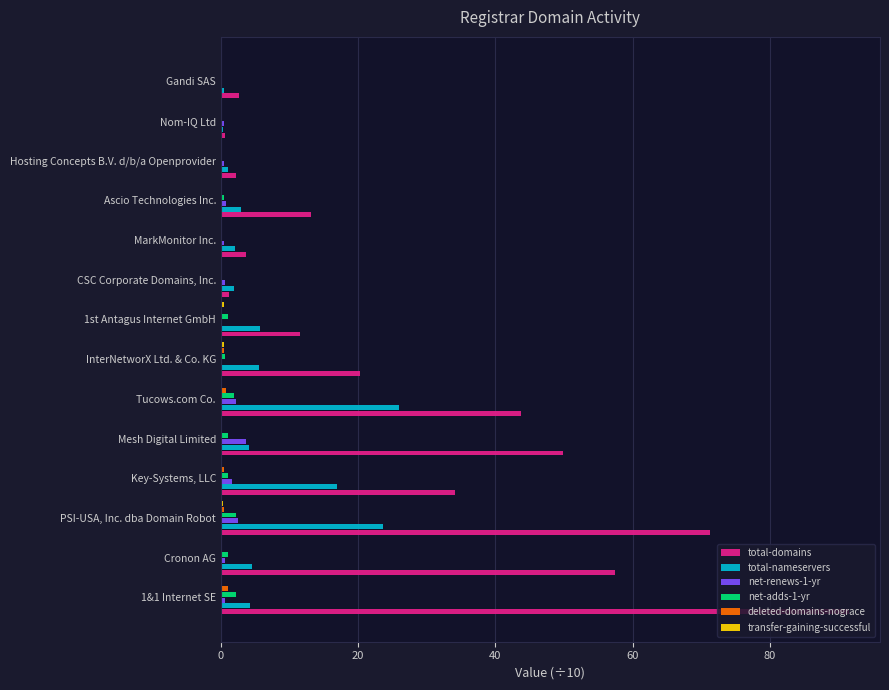

Which series has the largest total across all categories?

total-domains